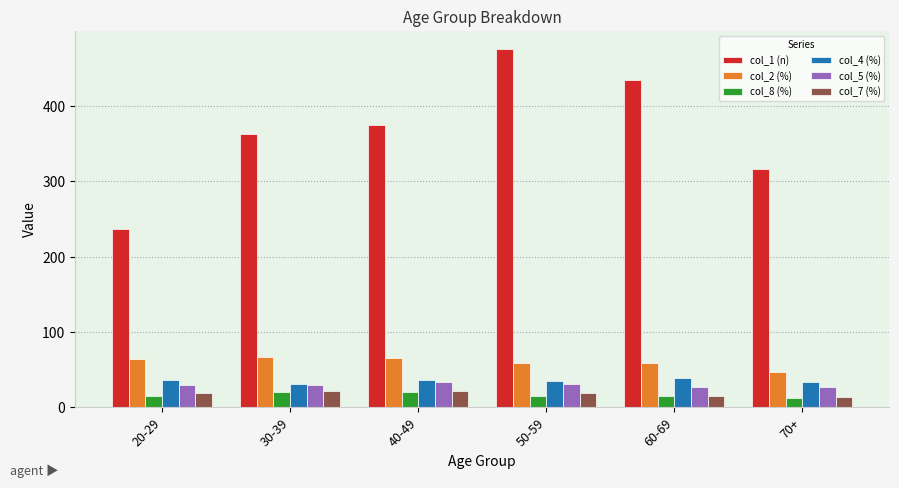

List the labels in order of col_1 (n) value, largest first.

50-59, 60-69, 40-49, 30-39, 70+, 20-29